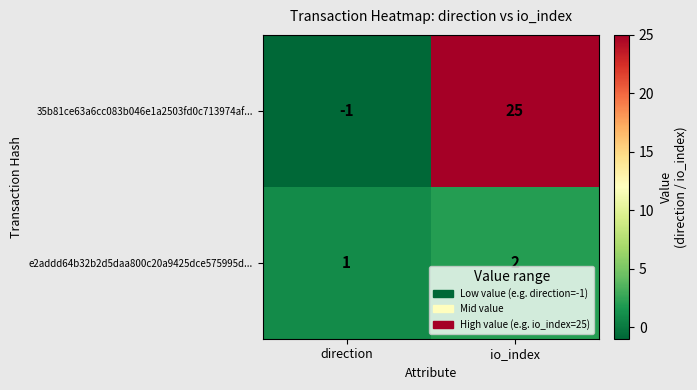

What is the spread (max minus min) of values at io_index?

23